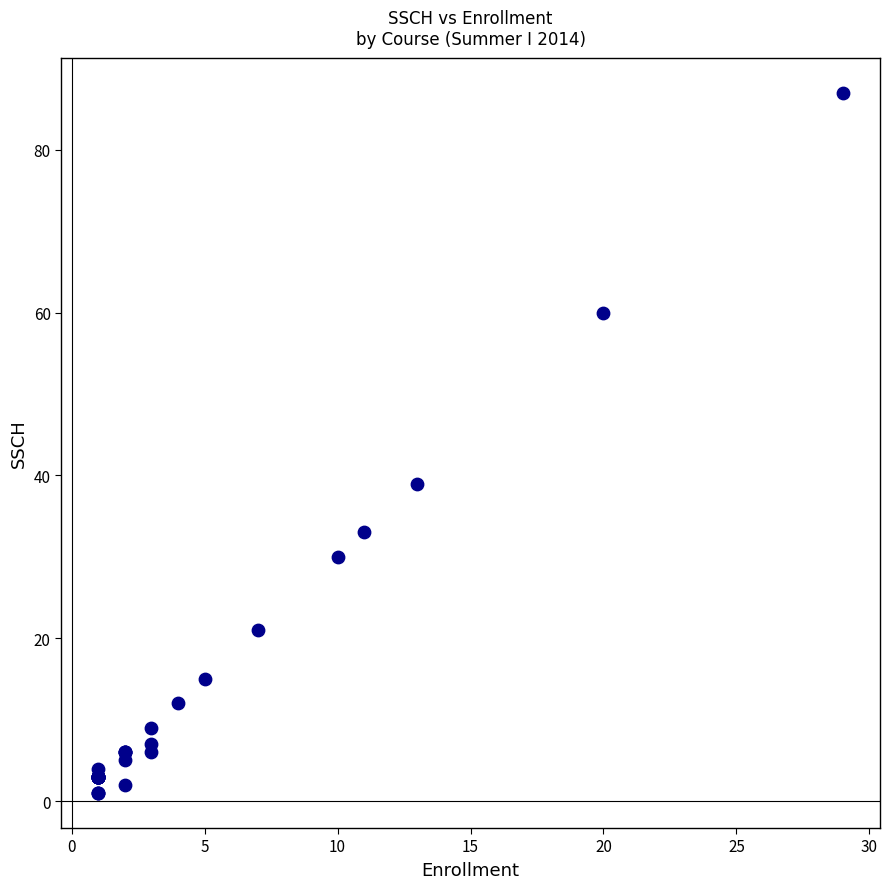

What Y value in the scatter plot is closest to 44?

39